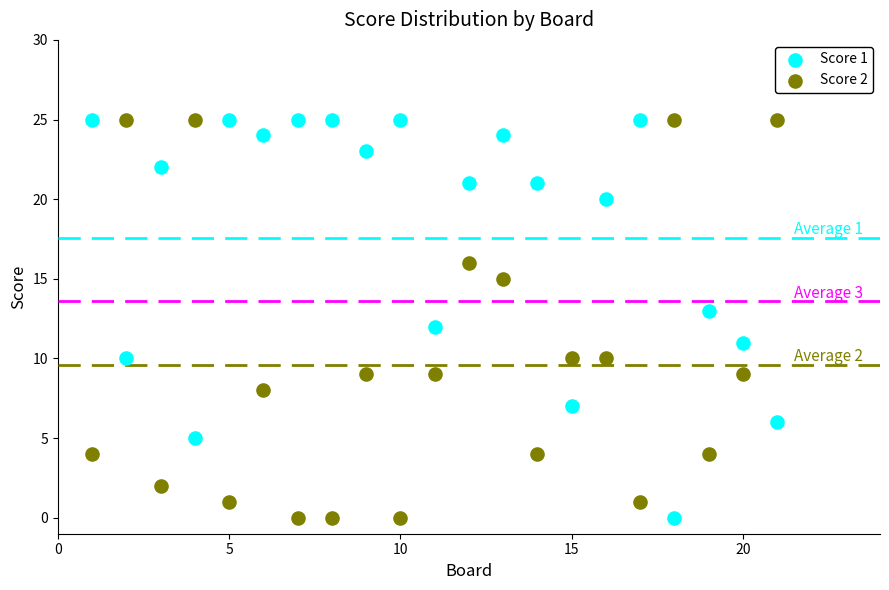

What is the X range (max minus min) for the scatter plot?

20